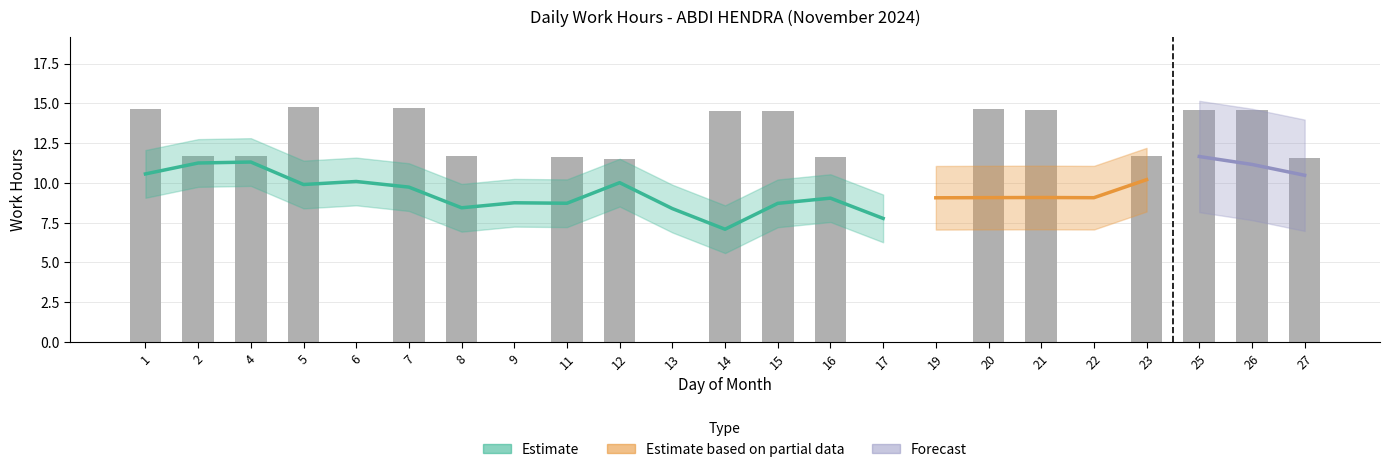

Which category has the lowest value across all series?

6